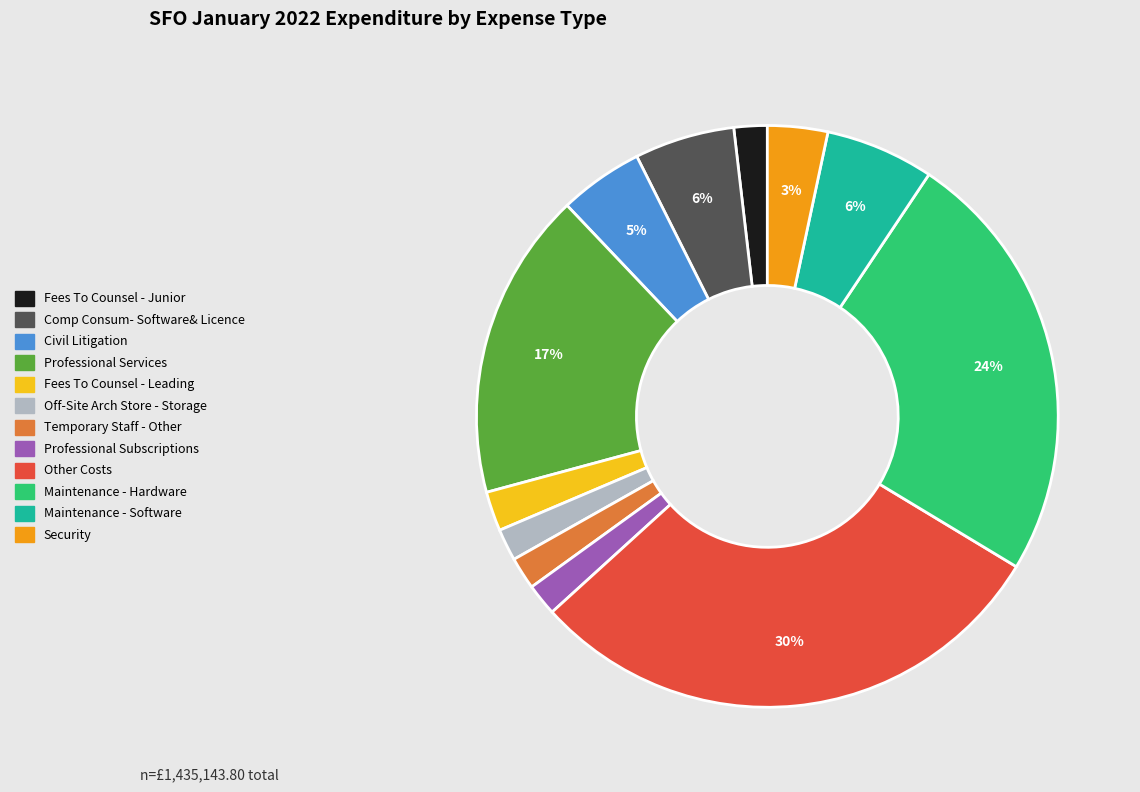

Which slice is the largest?

Other Costs